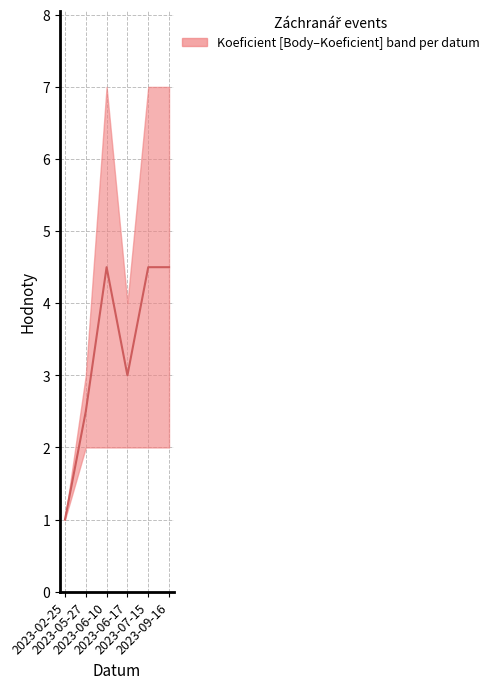

What is the value of the 4th point from the left?

3.0